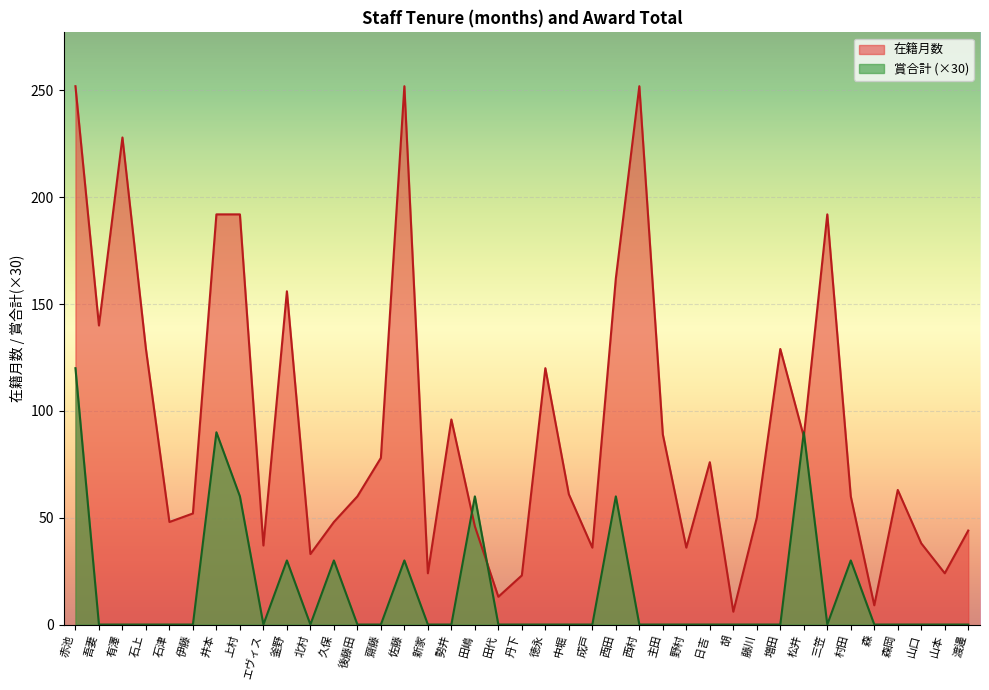

What is the difference between the maximum and second lowest values in the 在籍月数 series?

243